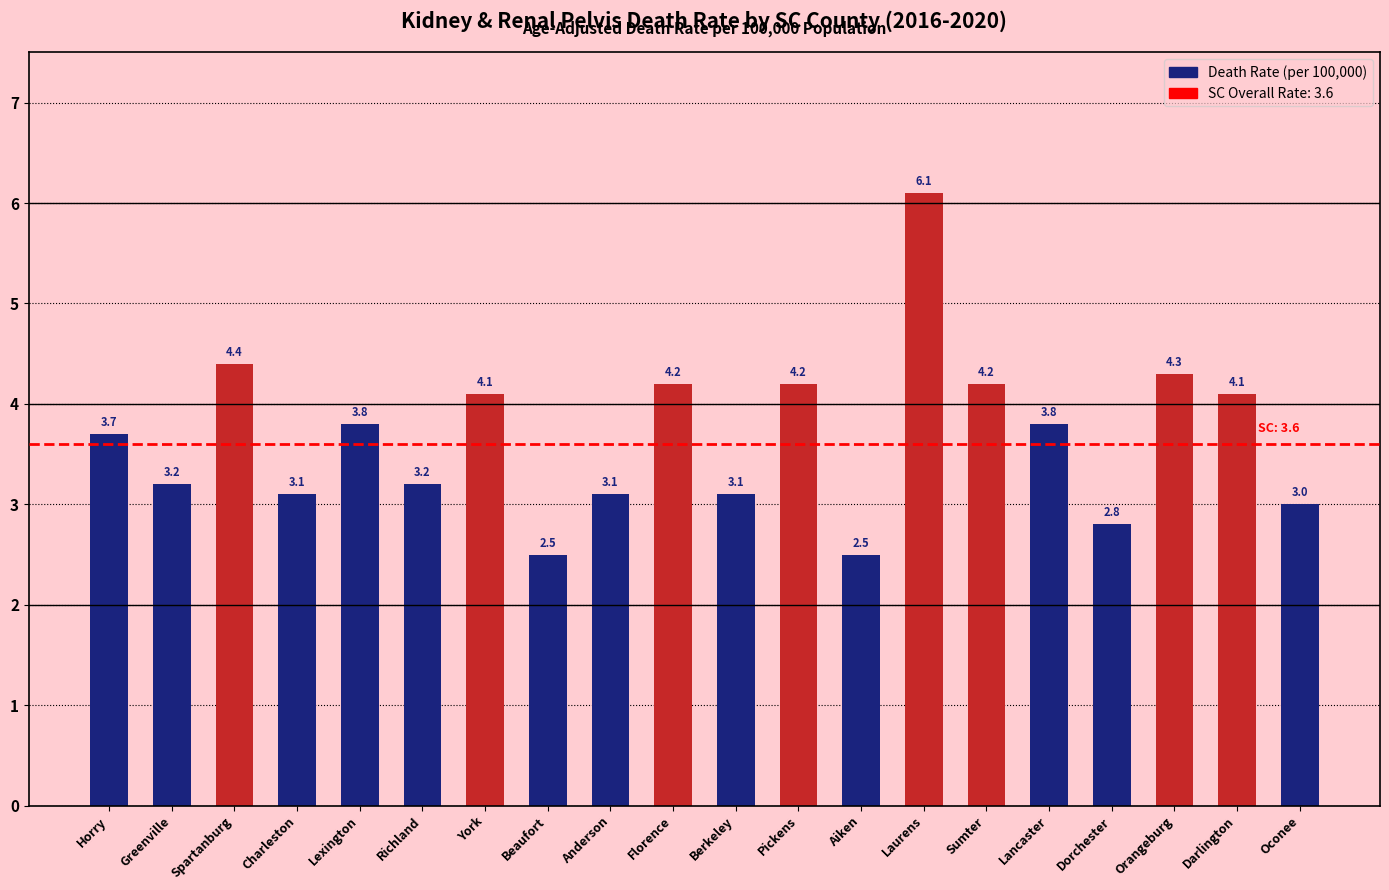

What is the label of the 11th bar from the right?

Florence